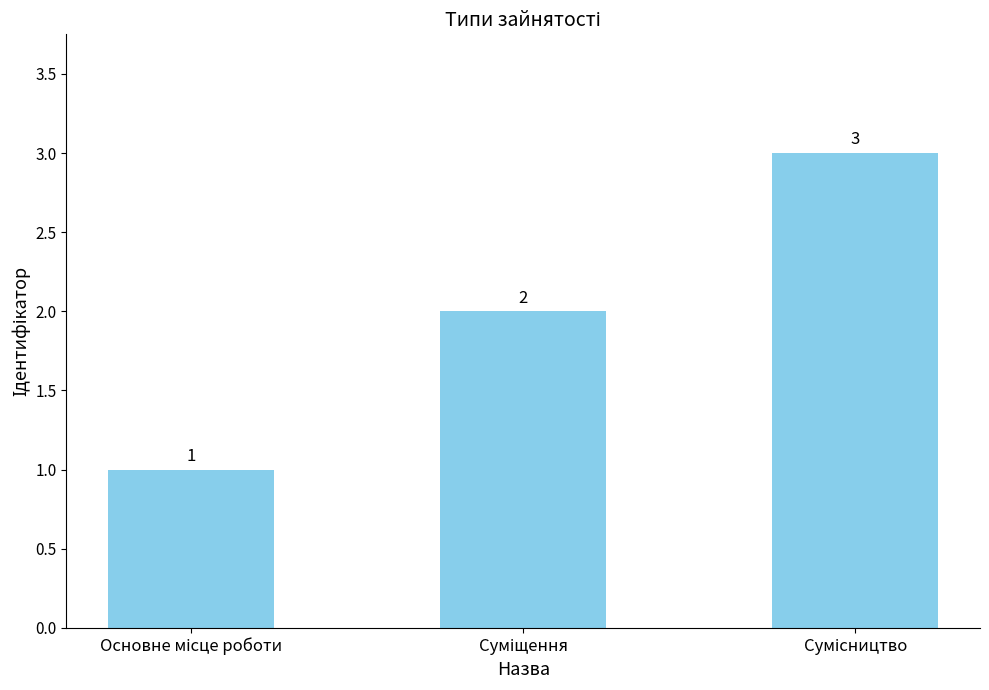

Reading left to right, extract all data points from this chart.

1	2	3